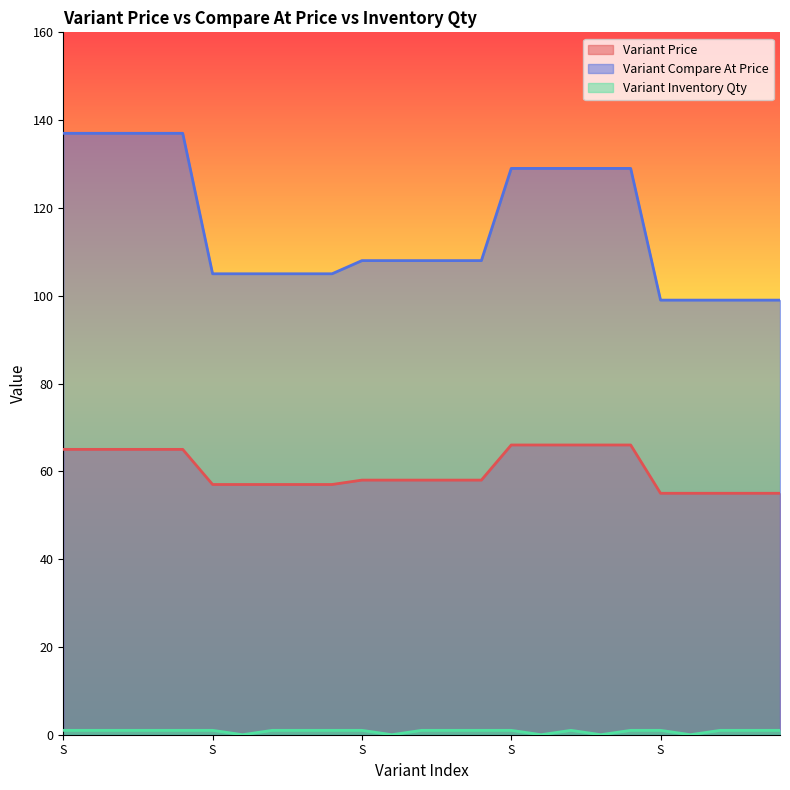

What is the value of the Variant Compare At Price point at the 4th from the left?

137